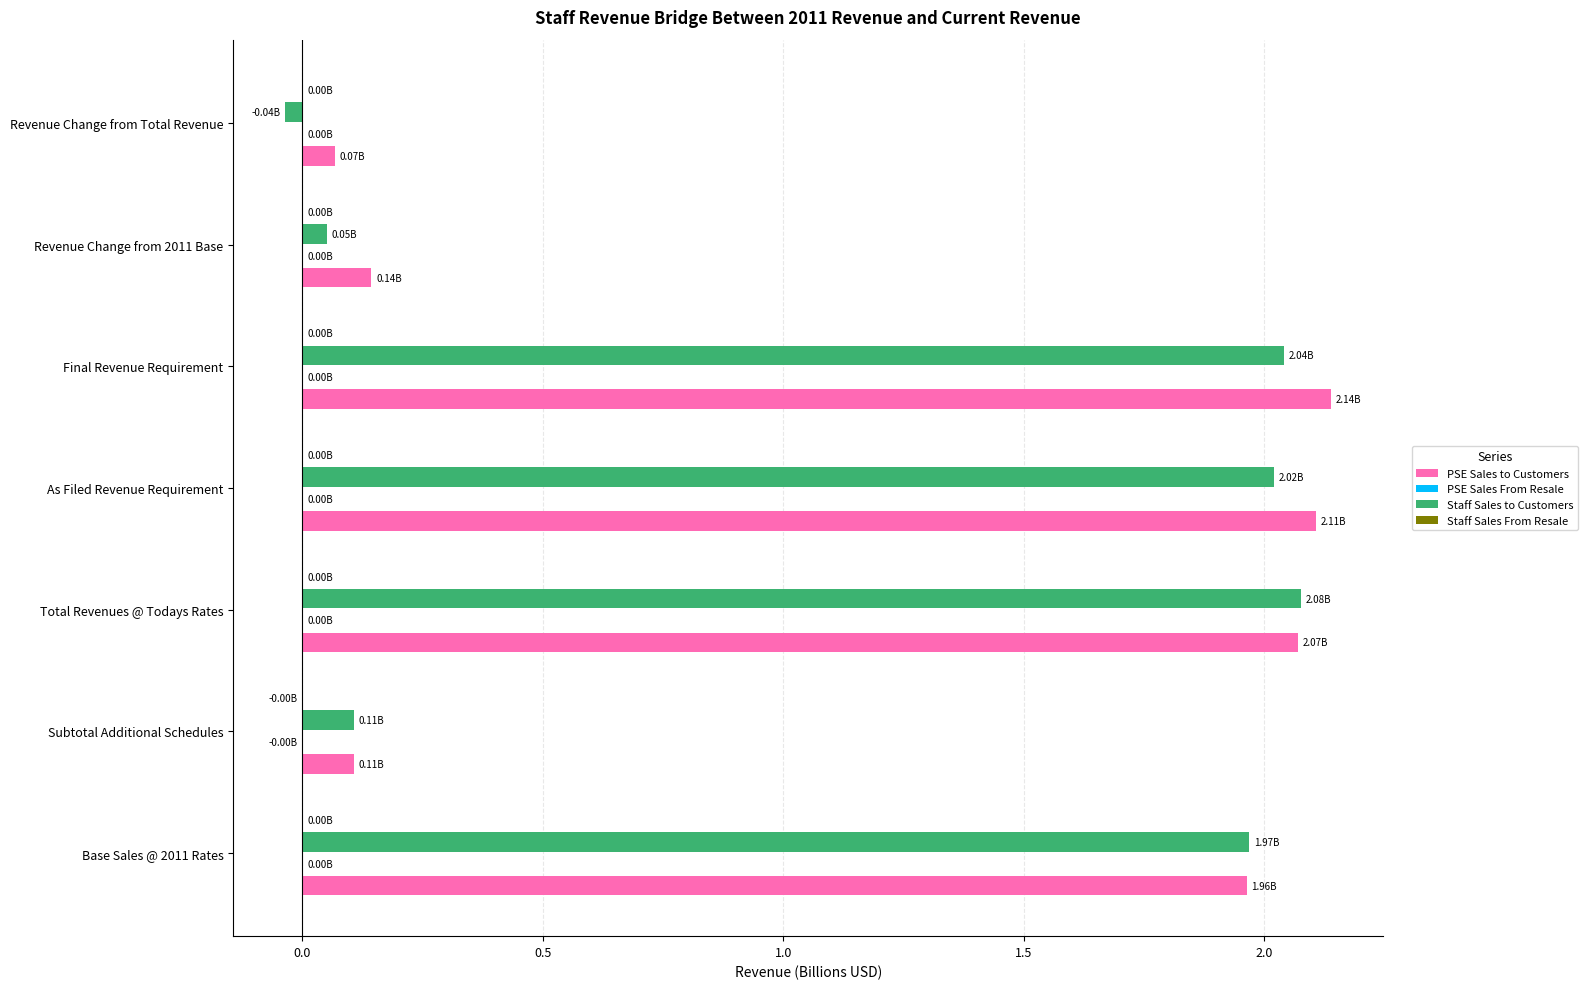

What is the sum of all PSE Sales to Customers values?

8.6